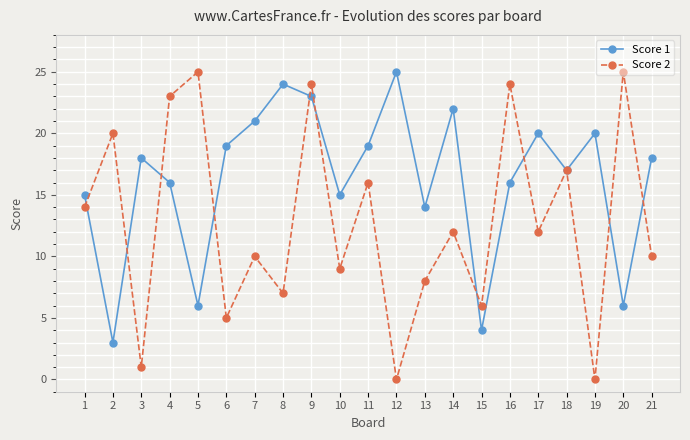

The value of Score 2 at 10 is 9. True or false?

True